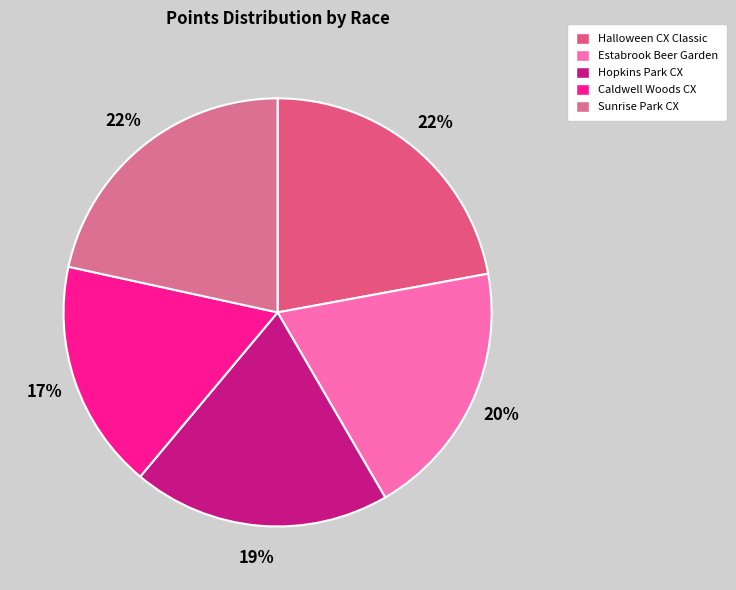

How many slices are in this pie chart?

5